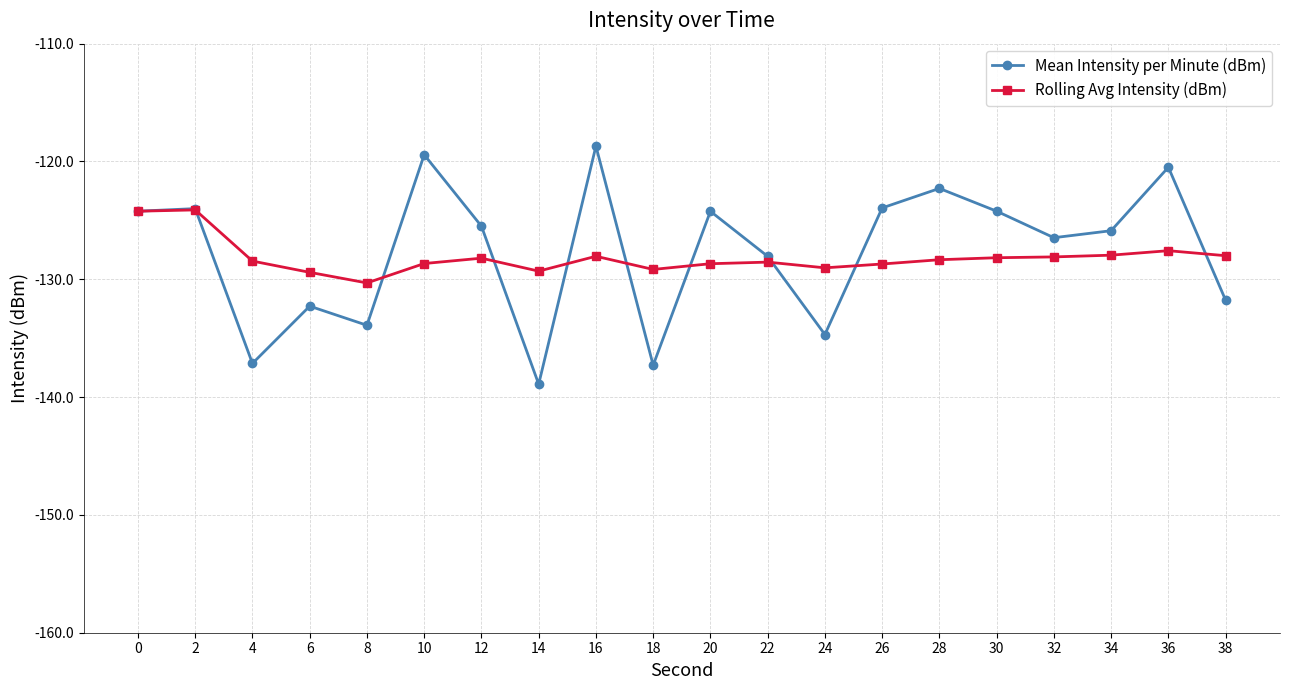

Rank the series at 8 from highest to lowest value.

Rolling Avg Intensity (dBm), Mean Intensity per Minute (dBm)